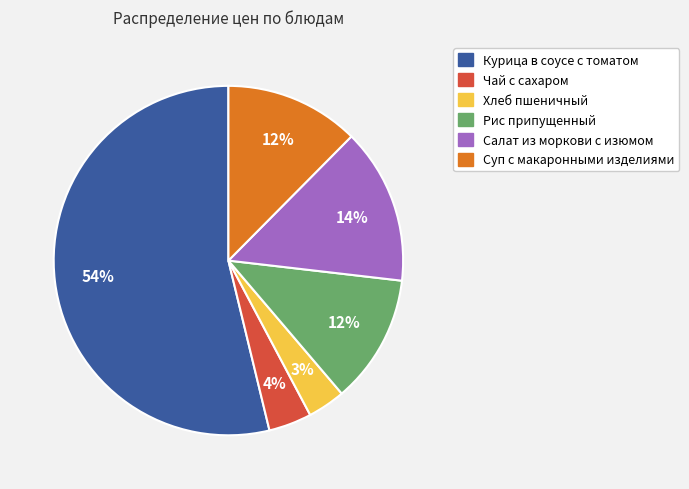

The Суп с макаронными изделиями slice represents 12% of the pie. True or false?

True